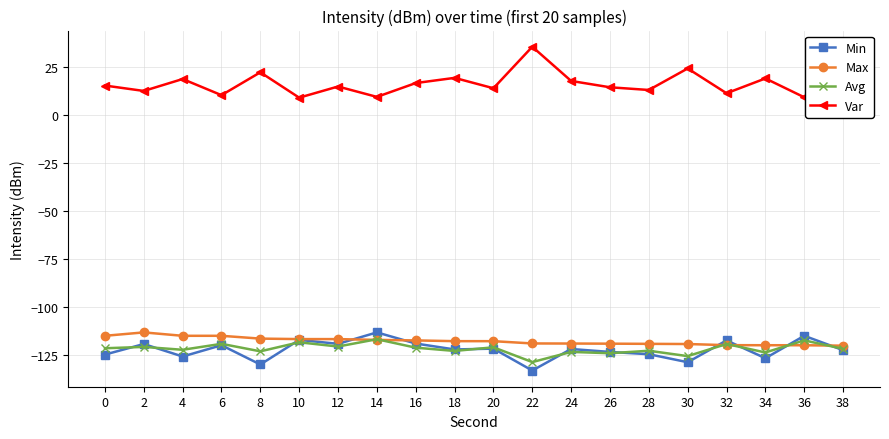

What is the total value across all series at 18?

-343.6